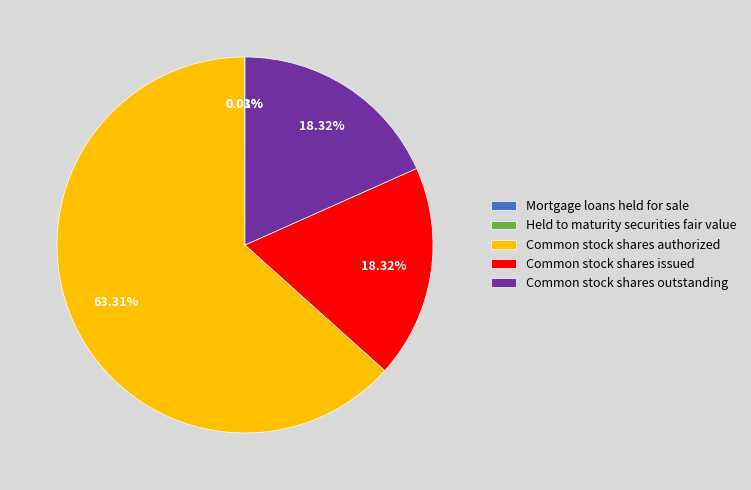

Does Common stock shares authorized account for over 50% of the chart?

Yes